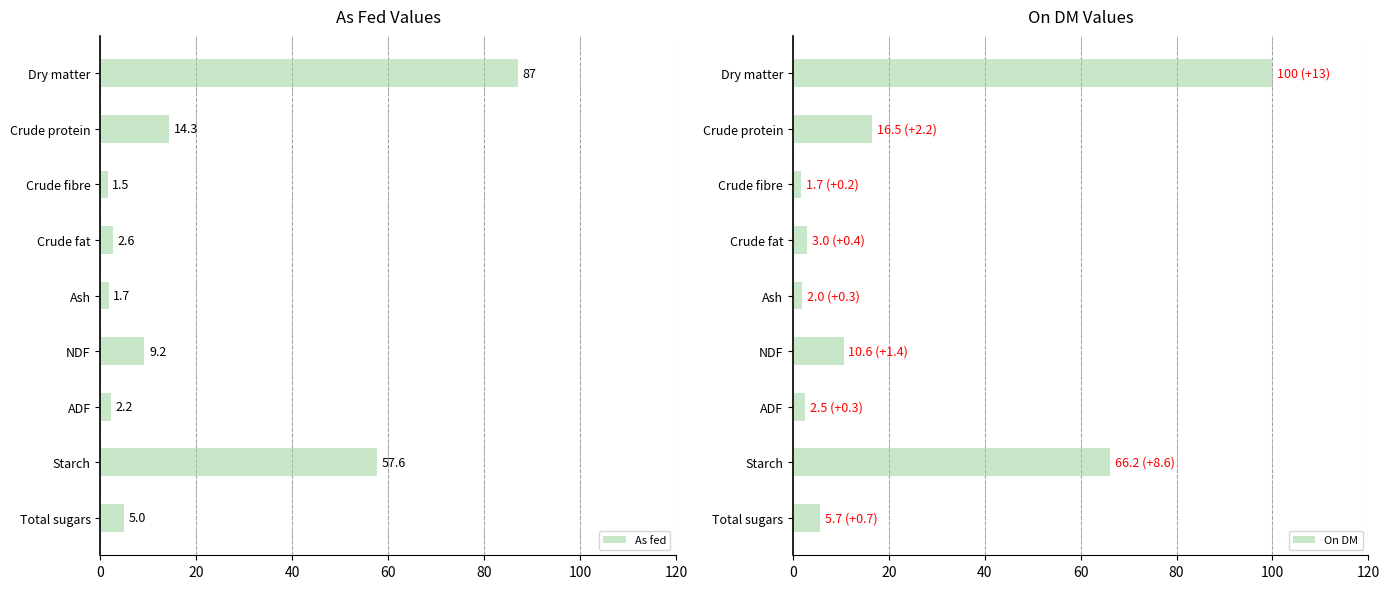

How many data points does each series have?

9